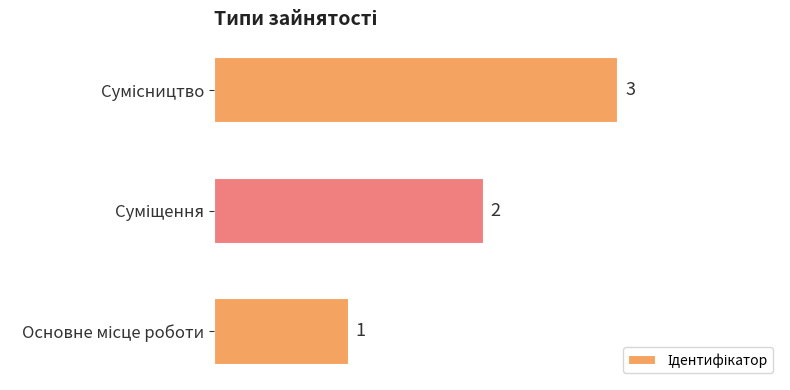

What is the average value?

2